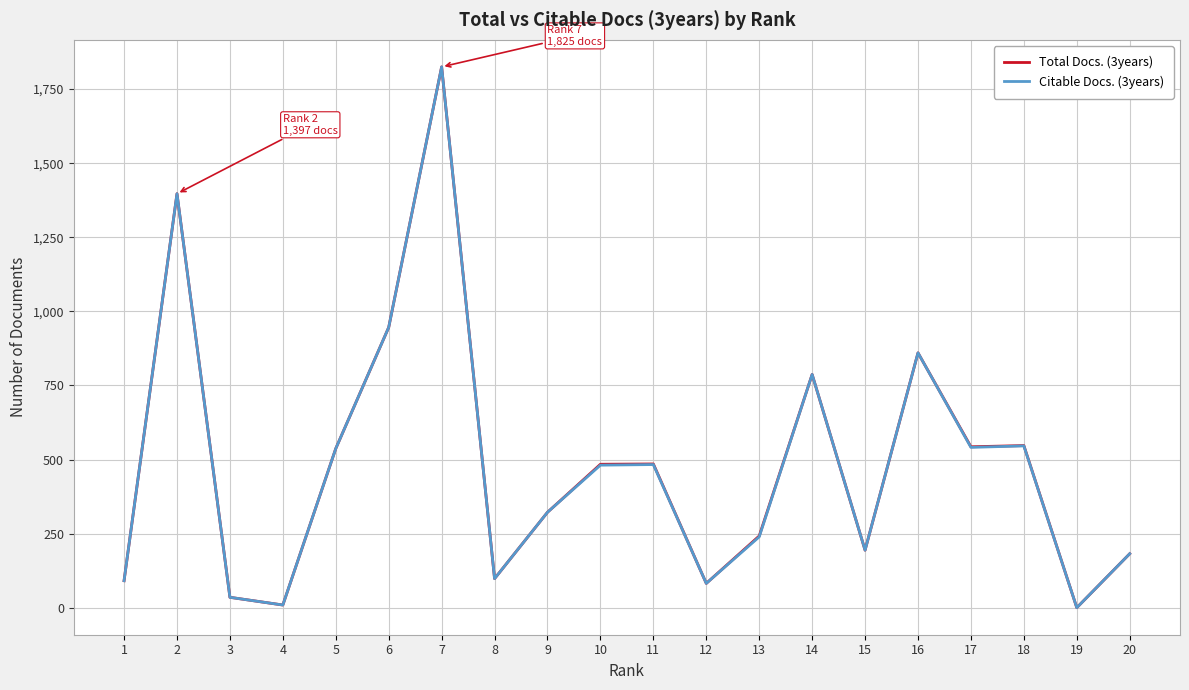

The value of Citable Docs. (3years) at 18 is 188. True or false?

False